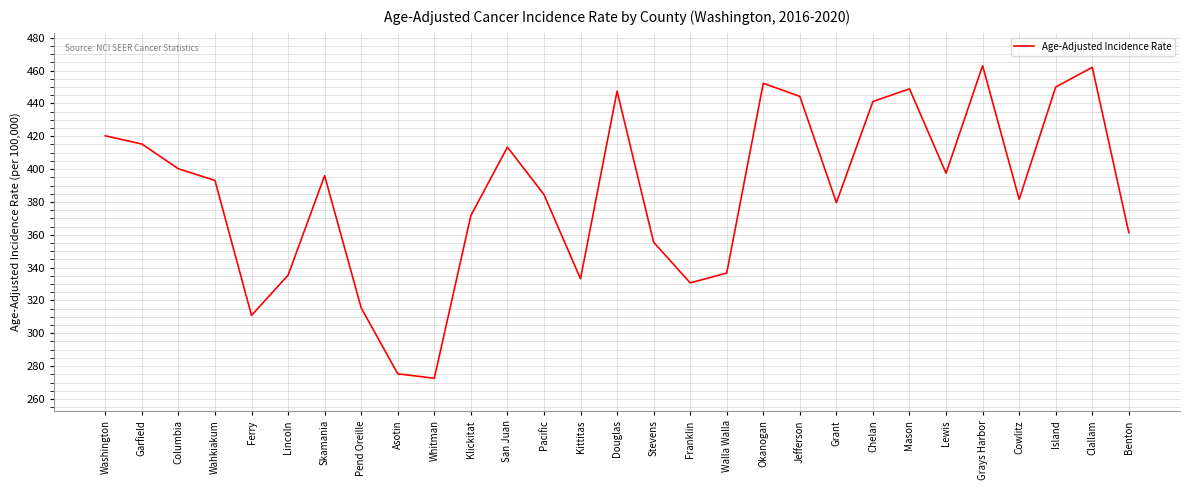

At which category does the chart reach its minimum across all series?

Whitman